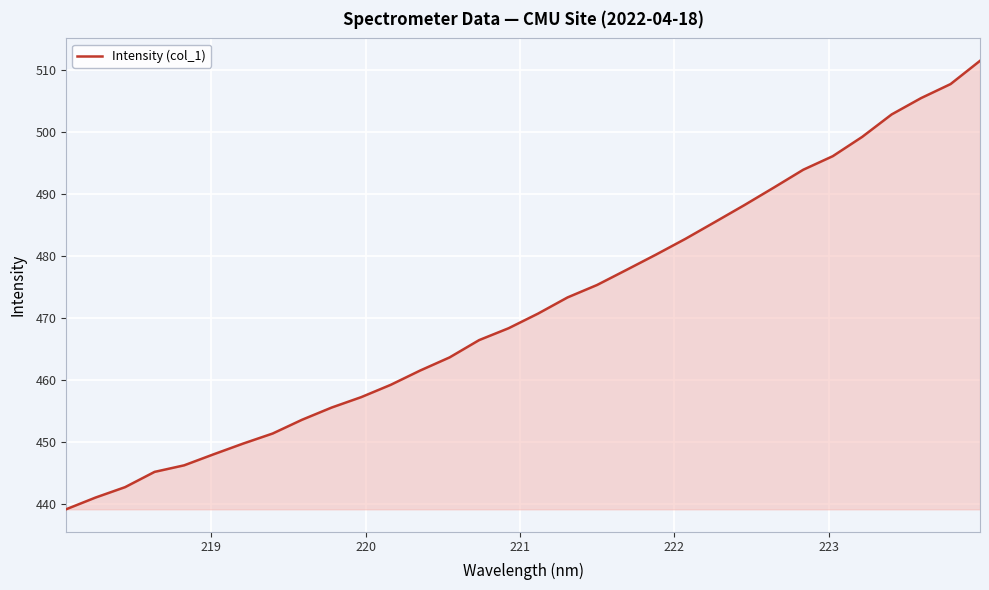

What is the greatest value displayed?

511.5